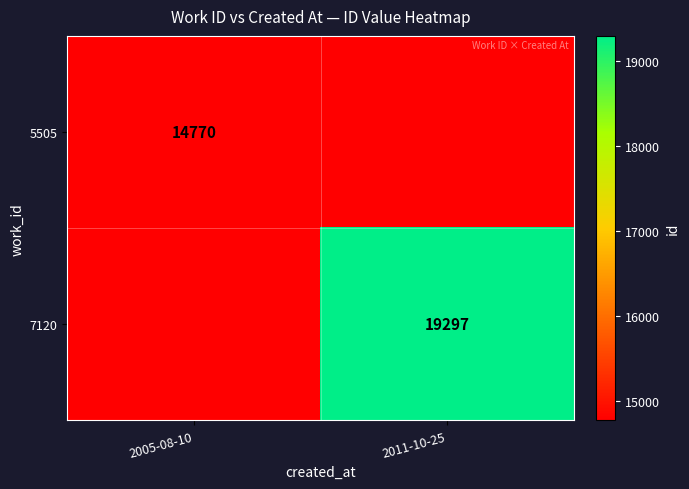

The value of 7120 at 2011-10-25 is 19297. True or false?

True